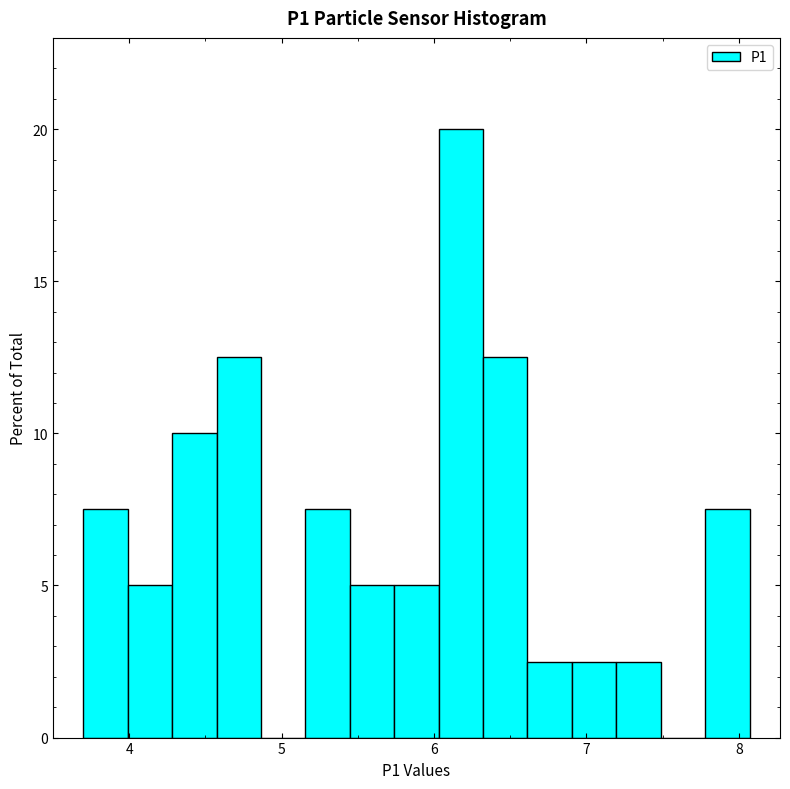

Around what value on the x-axis is the tallest bar? Give the approximate position of its centre, as read against the axis.

6.2